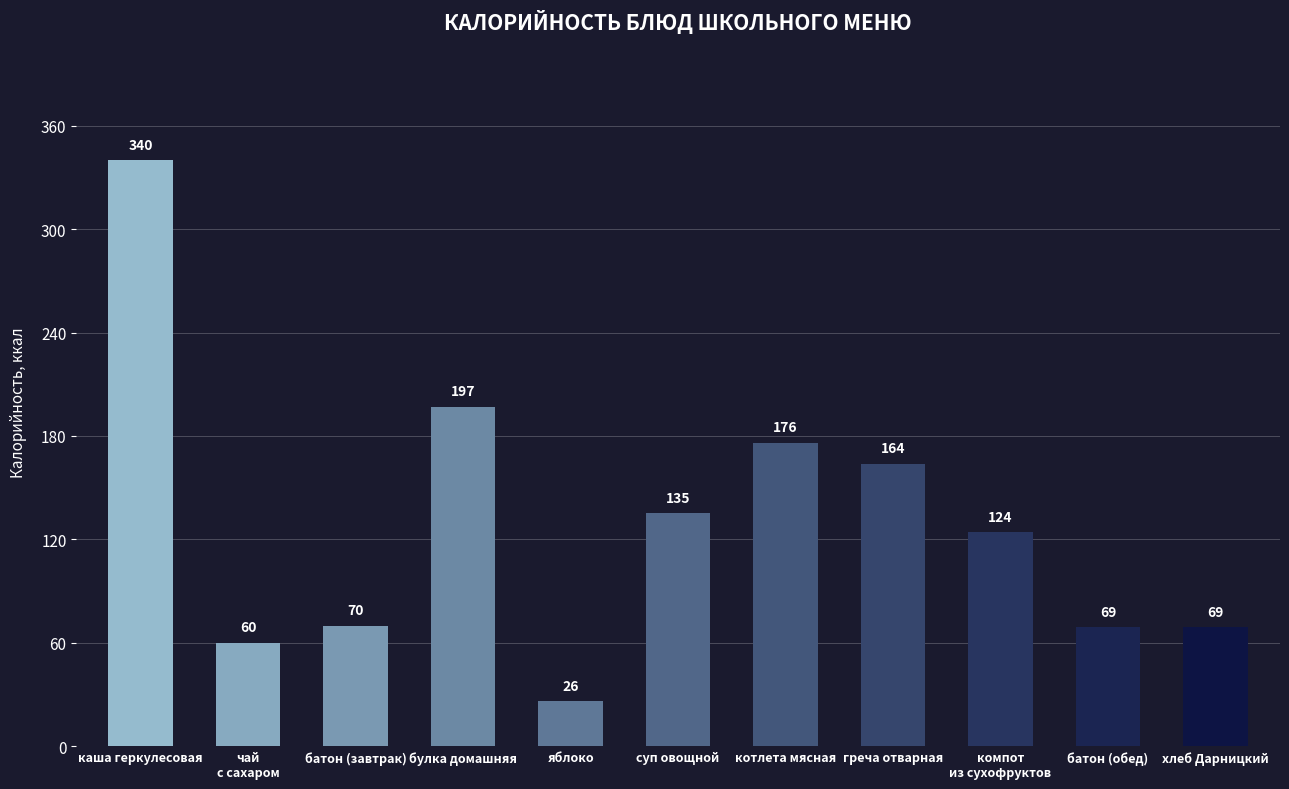

The value at булка домашняя is 295. True or false?

False